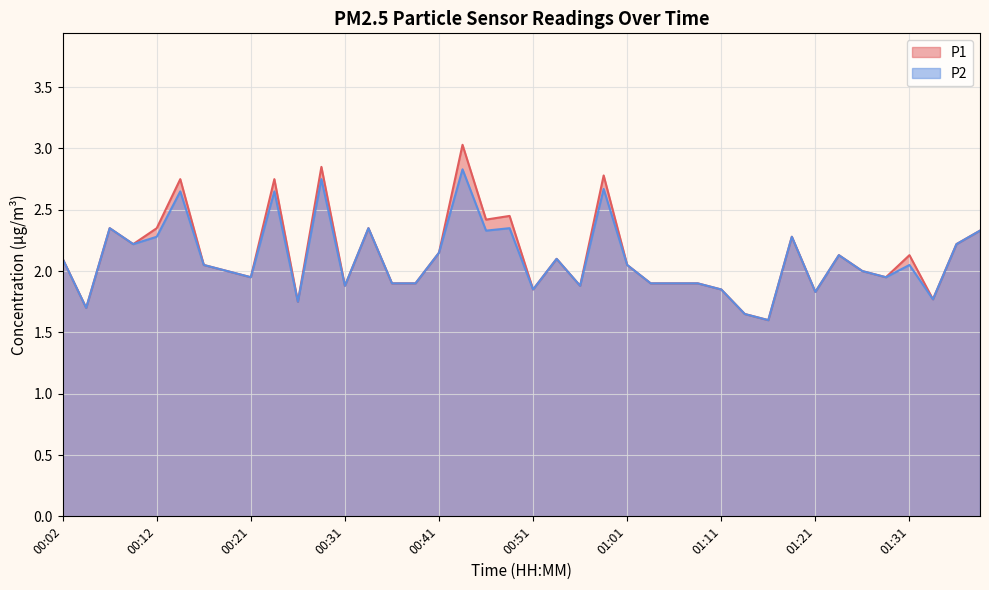

Reading right to left, what are all the values shown in this chart?

P1: 2.3	2.2	1.8	2.1	1.9	2.0	2.1	1.8	2.3	1.6	1.6	1.9	1.9	1.9	1.9	2.0	2.8	1.9	2.1	1.9	2.5	2.4	3.0	2.1	1.9	1.9	2.4	1.9	2.9	1.8	2.8	1.9	2.0	2.0	2.8	2.4	2.2	2.4	1.7	2.1
P2: 2.3	2.2	1.8	2.0	1.9	2.0	2.1	1.8	2.3	1.6	1.6	1.9	1.9	1.9	1.9	2.0	2.7	1.9	2.1	1.9	2.4	2.3	2.8	2.1	1.9	1.9	2.4	1.9	2.8	1.8	2.6	1.9	2.0	2.0	2.6	2.3	2.2	2.4	1.7	2.1